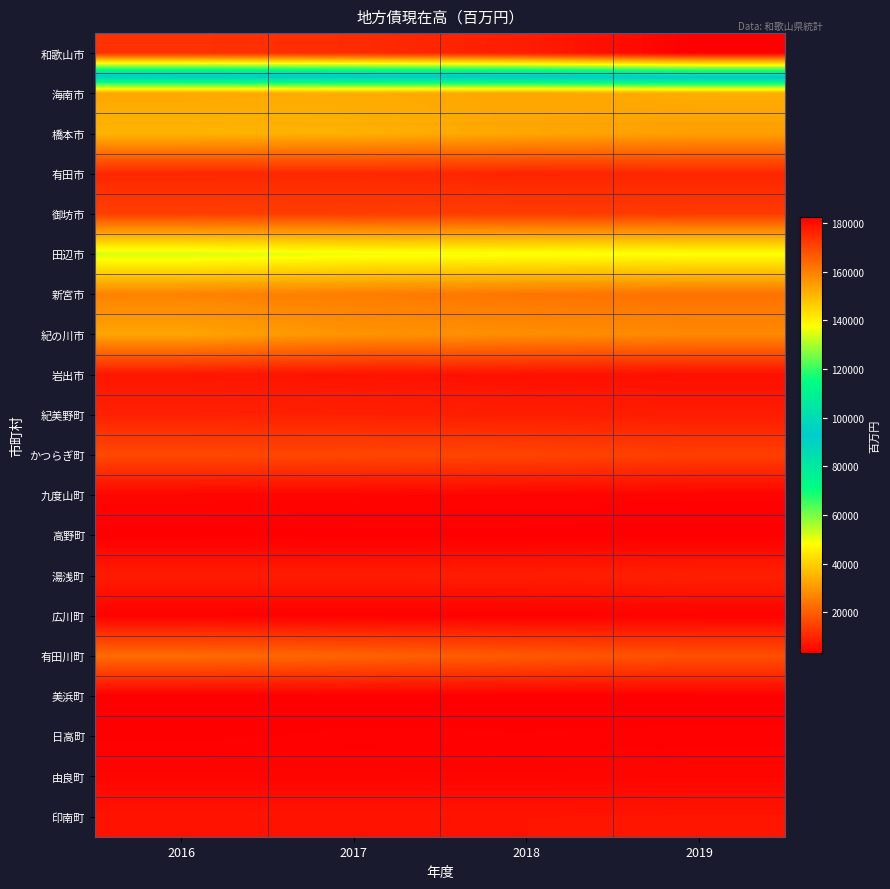

At how many categories does at least one series exceed 176434?

2